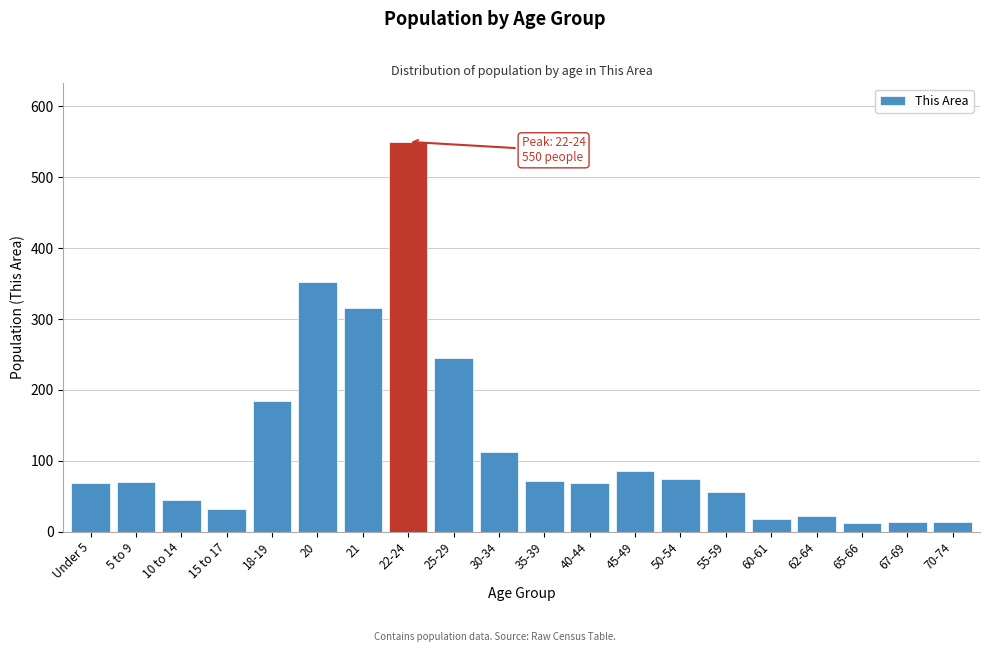

Which has a higher value, 35-39 or 10 to 14?

35-39